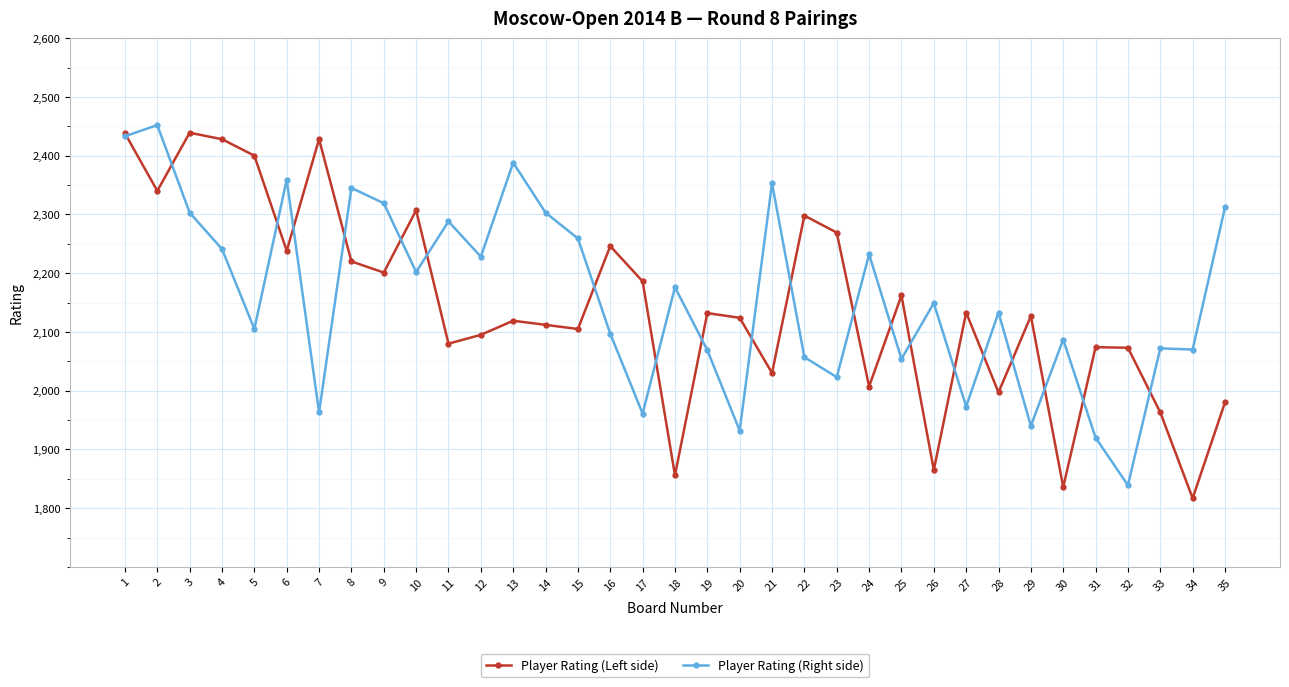

True or false: Player Rating (Right side) has a value of 2070 at 34.

True